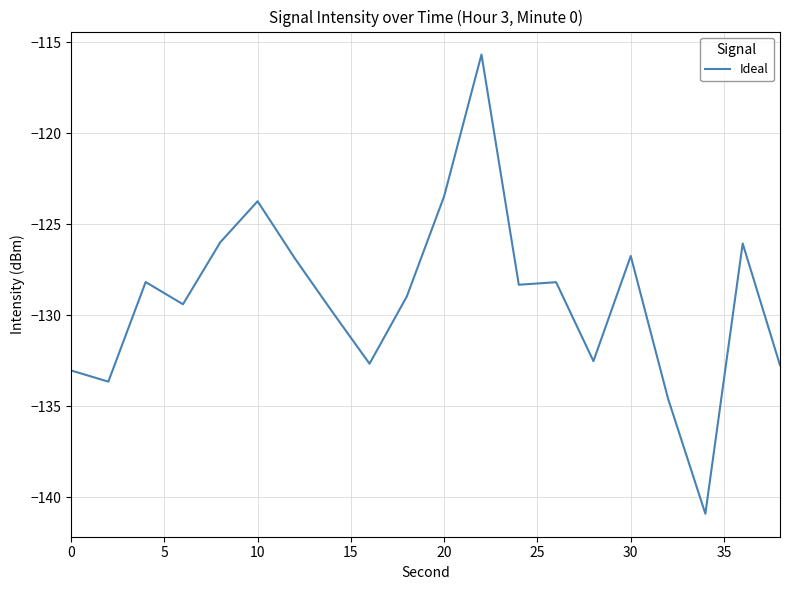

What is the minimum value shown in the chart?

-140.9